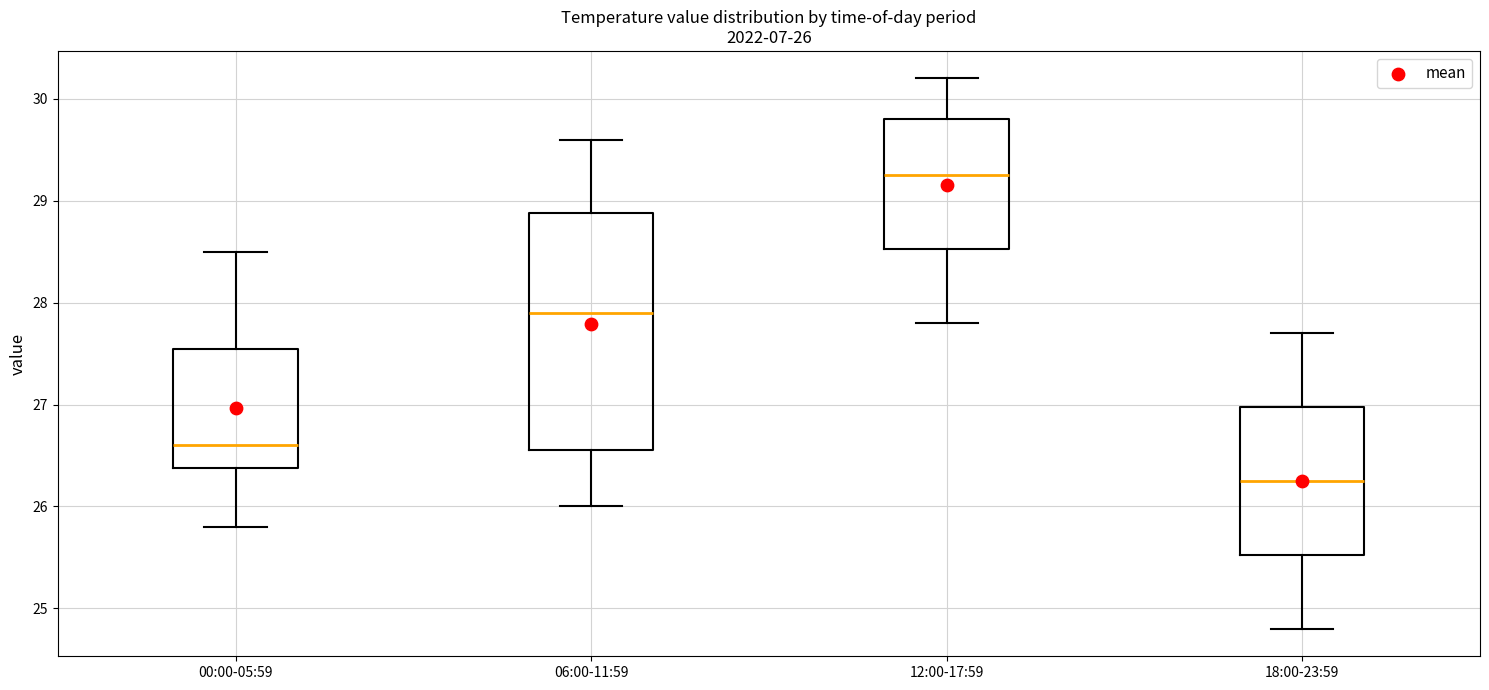

Comparing the boxes themselves (not the whiskers), which one is the tallest?

06:00-11:59